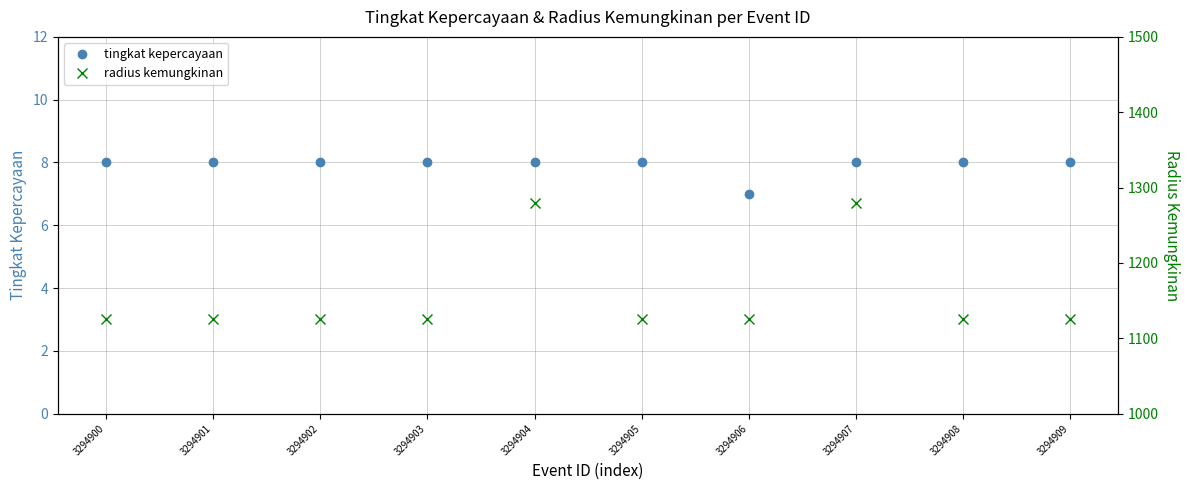

At which category is the sum across all series the highest?

3294904